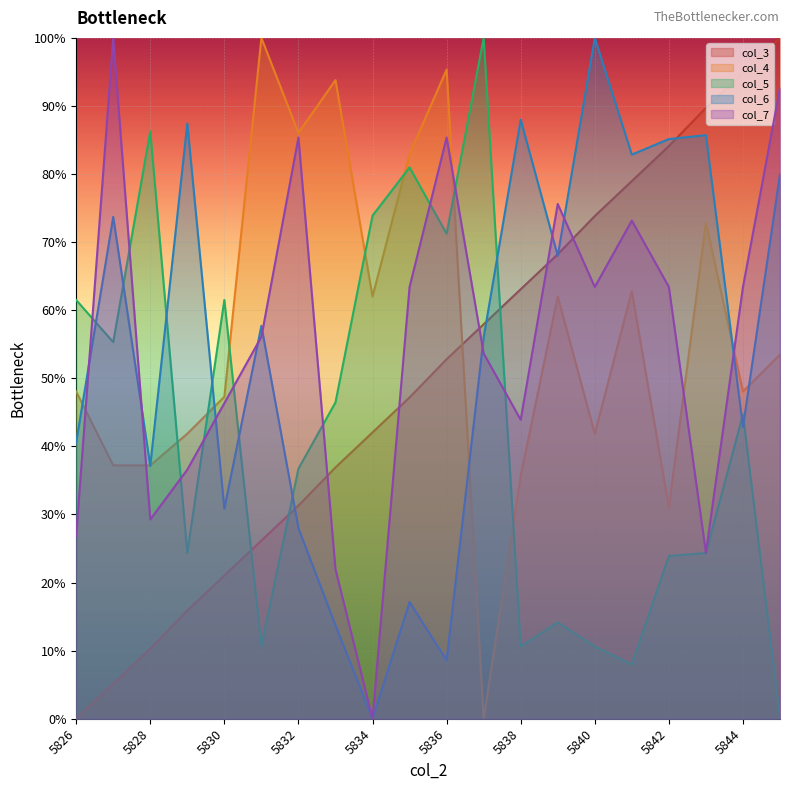

Reading left to right, what are all the values shown in this chart?

col_3: 0.0	5.1	10.3	15.9	21.0	26.2	31.3	36.9	42.1	47.2	52.8	57.9	63.1	68.2	73.8	79.0	84.1	89.7	94.9	100.0
col_4: 48.1	37.2	37.2	41.9	47.3	100.0	86.0	93.8	62.0	82.9	95.3	0.0	35.7	62.0	41.9	62.8	31.0	72.9	48.1	53.5
col_5: 61.5	55.3	86.3	24.3	61.5	10.6	36.7	46.5	73.9	81.0	71.2	100.0	10.6	14.2	10.6	8.0	23.9	24.3	44.7	0.0
col_6: 40.6	73.7	37.1	87.4	30.9	57.7	28.0	13.7	0.0	17.1	8.6	56.0	88.0	68.0	100.0	82.9	85.1	85.7	42.9	80.0
col_7: 26.8	100.0	29.3	36.6	46.3	56.1	85.4	22.0	0.0	63.4	85.4	53.7	43.9	75.6	63.4	73.2	63.4	24.4	63.4	92.7